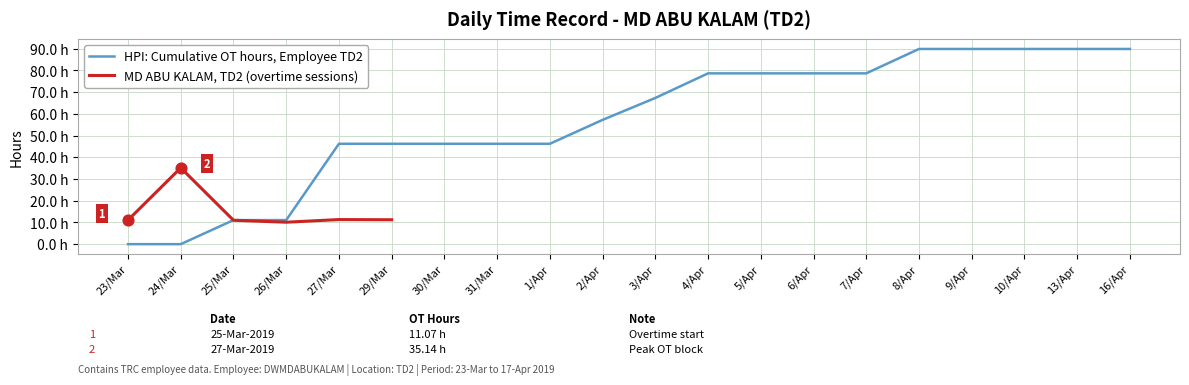

Which has a higher value, 25/Mar or 26/Mar?

25/Mar